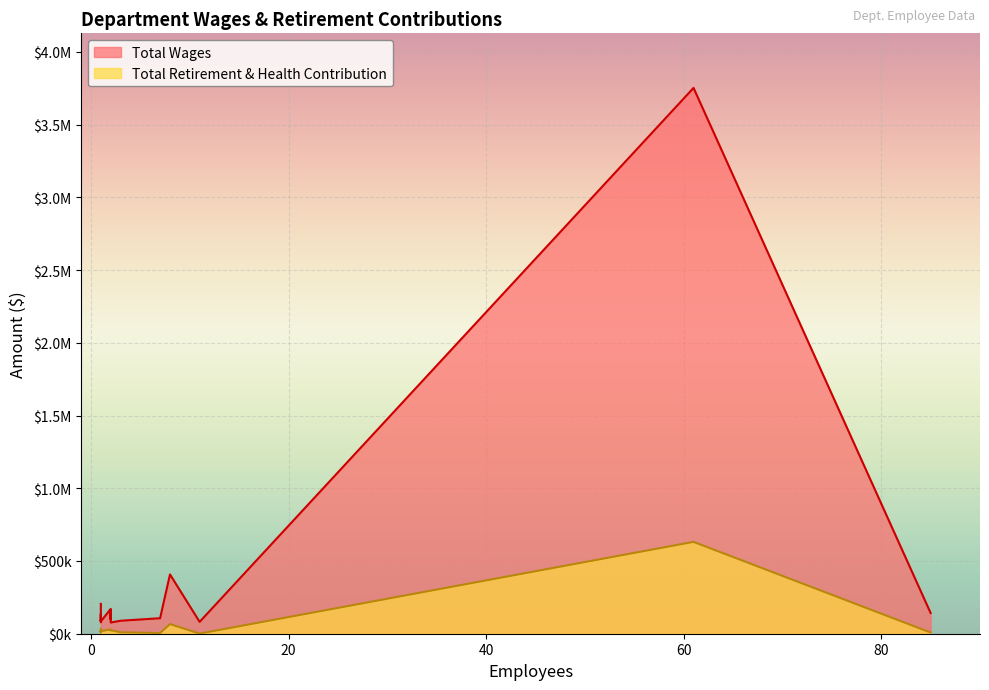

At how many categories does at least one series exceed 1805034?

1